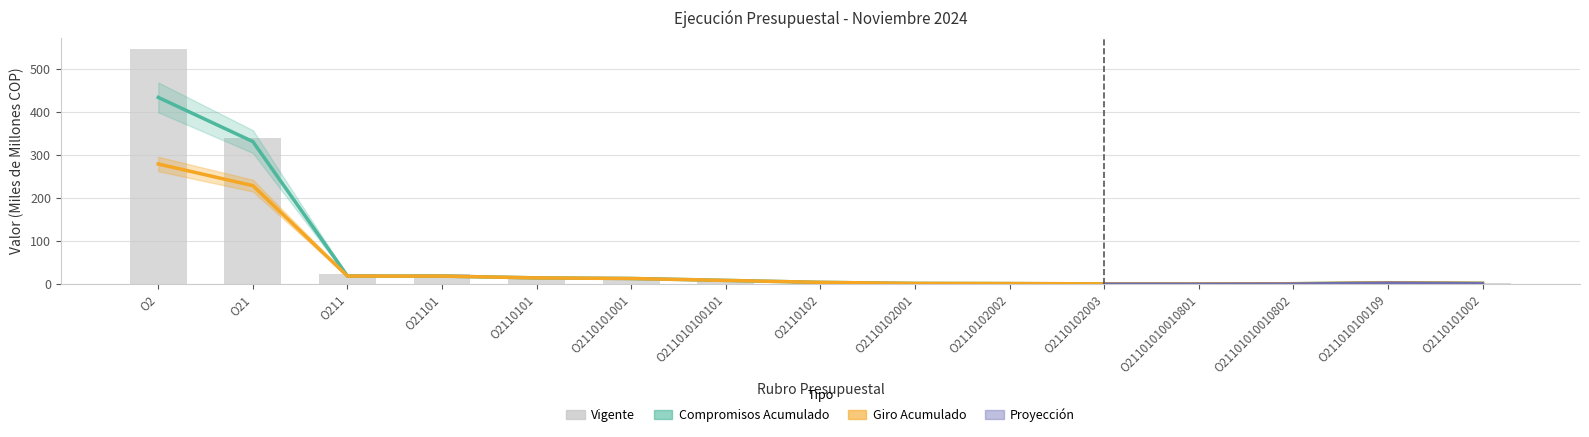

At which label does Compromisos Acumulado reach its peak?

O2